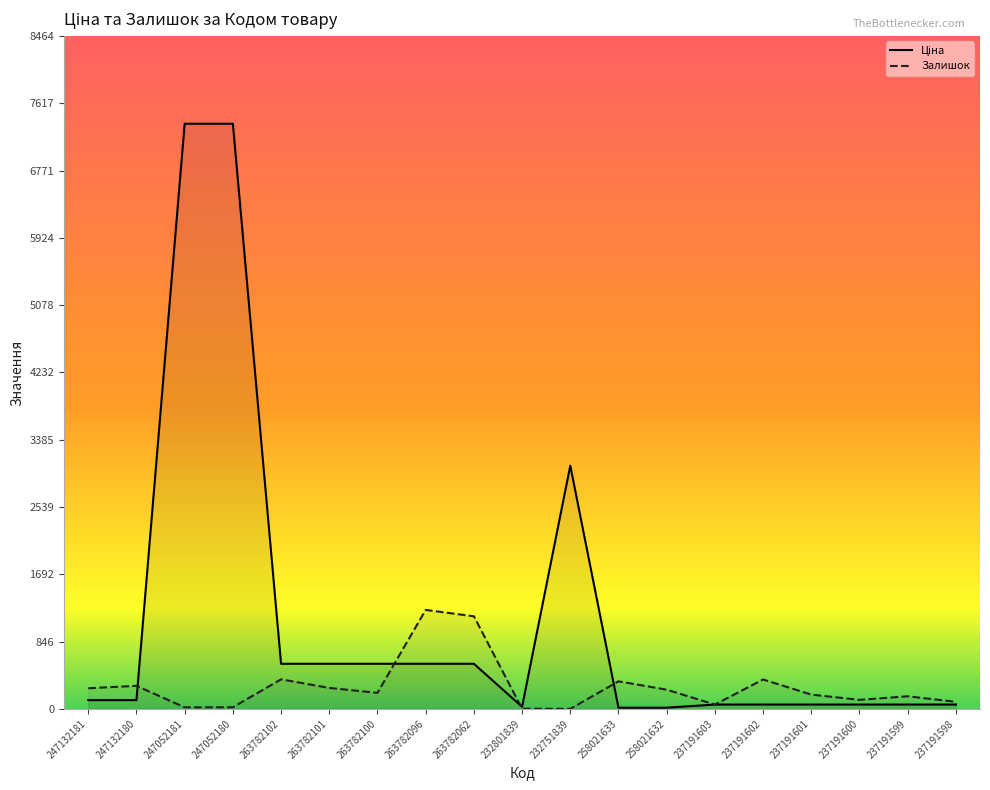

Rank the series by their average value, from lowest to highest.

Залишок, Ціна